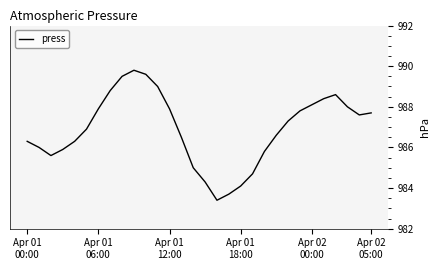

What is the difference between the maximum and minimum values?

6.4